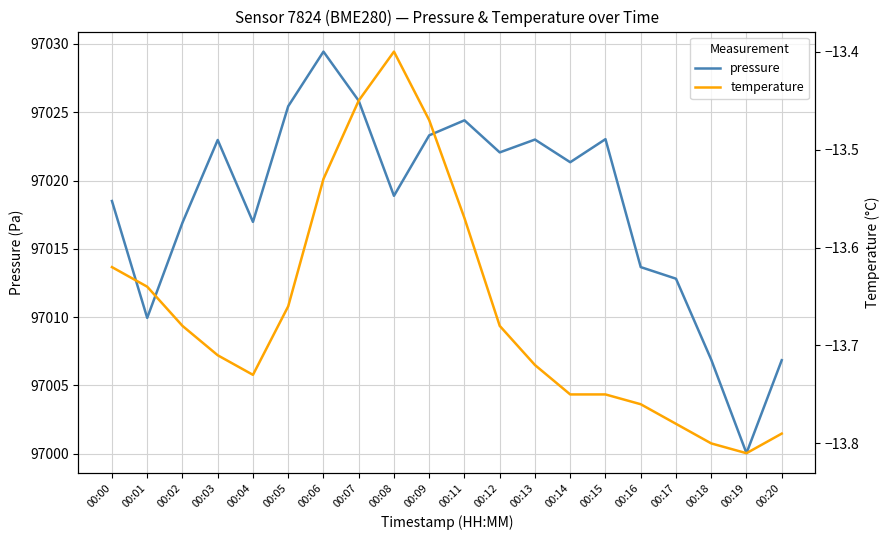

True or false: temperature has more than 2 points higher than both neighbors.

False